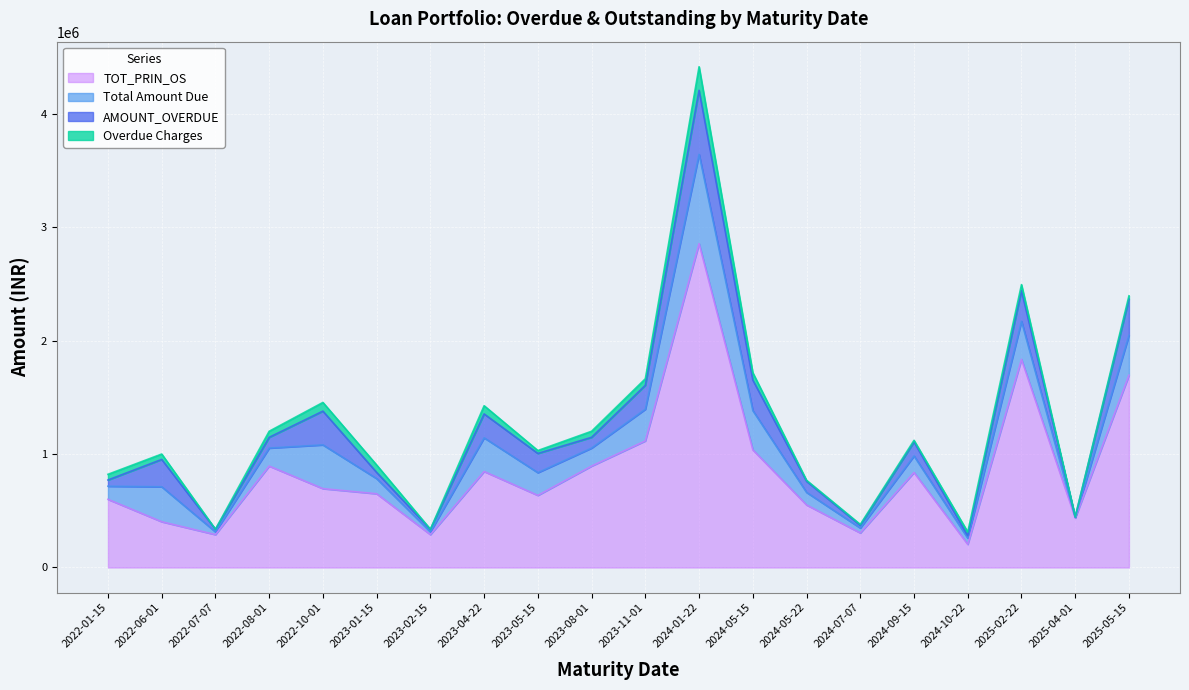

Reading left to right, list all the values displayed in this chart.

AMOUNT_OVERDUE: 54637	240893	22342	94482	297216	54560	22342	210460	169286	94482	210415	563893	268545	97865	22765	123365	20771	269130	4410	319417
Overdue Charges: 50117	47644	1081	53602	76612	65355	1081	72421	25505	53602	58040	207760	64873	8722	9052	14214	33493	53671	167	28533
Total Amount Due: 115621	307992	24013	158704	385628	133372	24013	296569	200329	158704	279075	787387	346578	110717	43263	145839	54854	335781	5167	352080
TOT_PRIN_OS: 600701	403241	289718	893726	694951	649915	289718	846060	635474	893726	1115659	2853756	1036792	551330	304474	837106	203885	1834182	436034	1693935